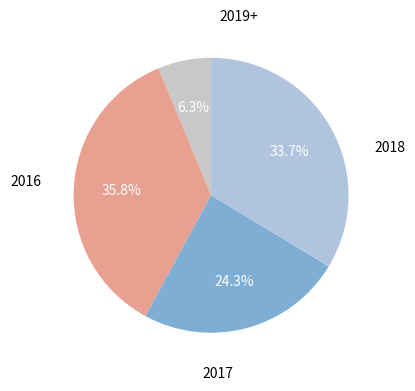

How many segments does this pie chart have?

4